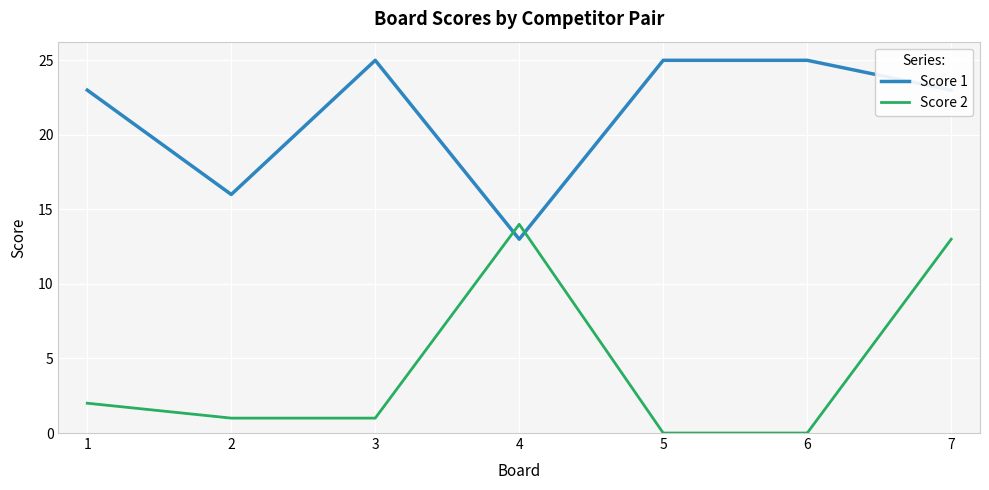

At 5, list the series in order from largest to smallest.

Score 1, Score 2